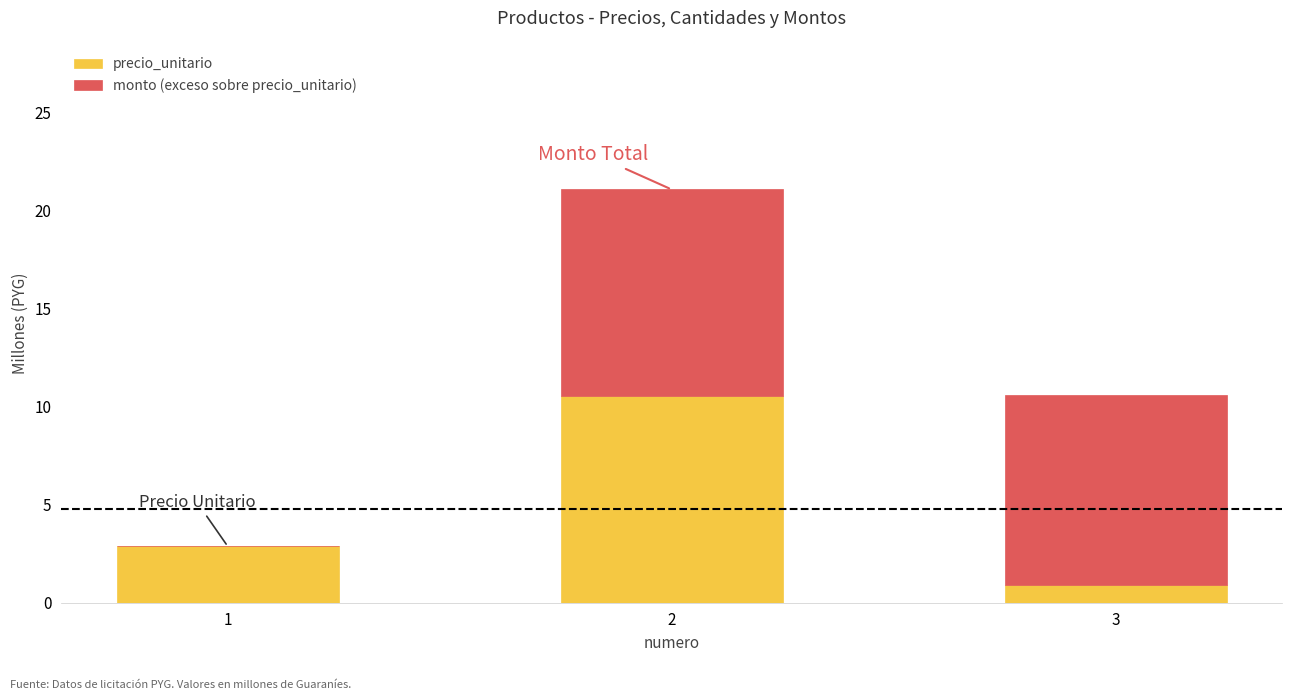

What is the total value across all series at 2?

21.1